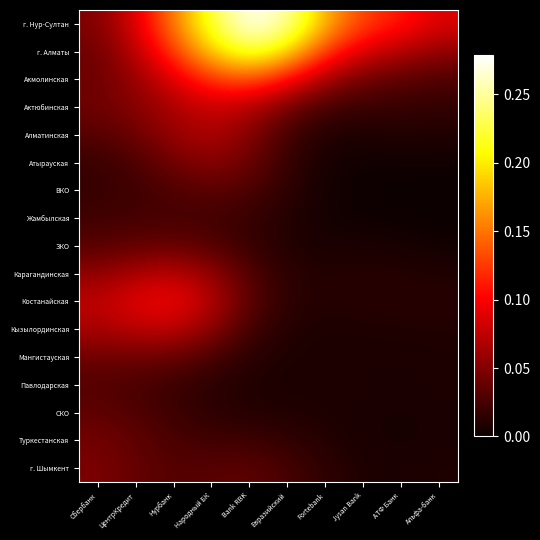

At Нурбанк, list the series in order from largest to smallest.

г. Нур-Султан, г. Алматы, Костанайская, Акмолинская, Кызылординская, Карагандинская, Актюбинская, Алматинская, Атырауская, ЗКО, Мангистауская, г. Шымкент, ВКО, Туркестанская, Жамбылская, СКО, Павлодарская